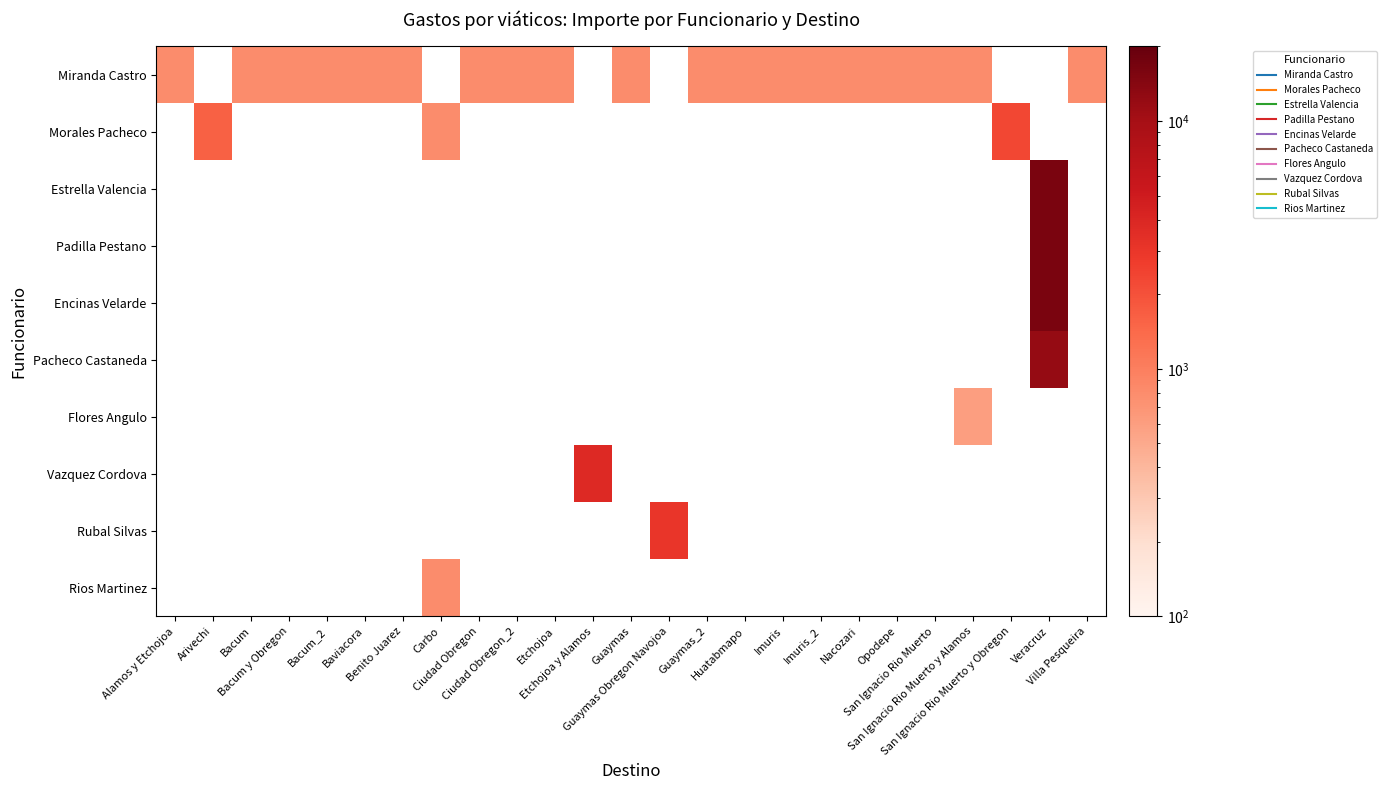

Which category has the lowest value across all series?

San Ignacio Rio Muerto y Alamos